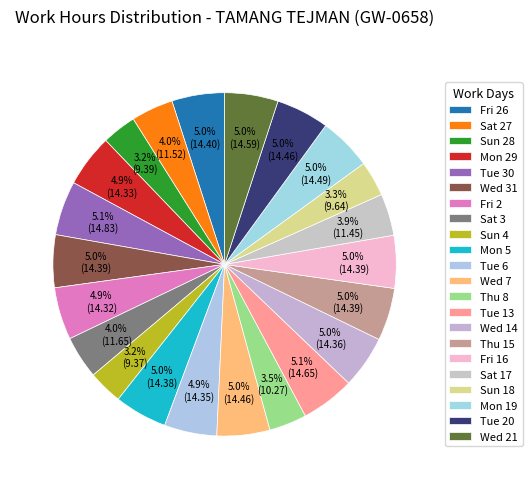

How many segments does this pie chart have?

22